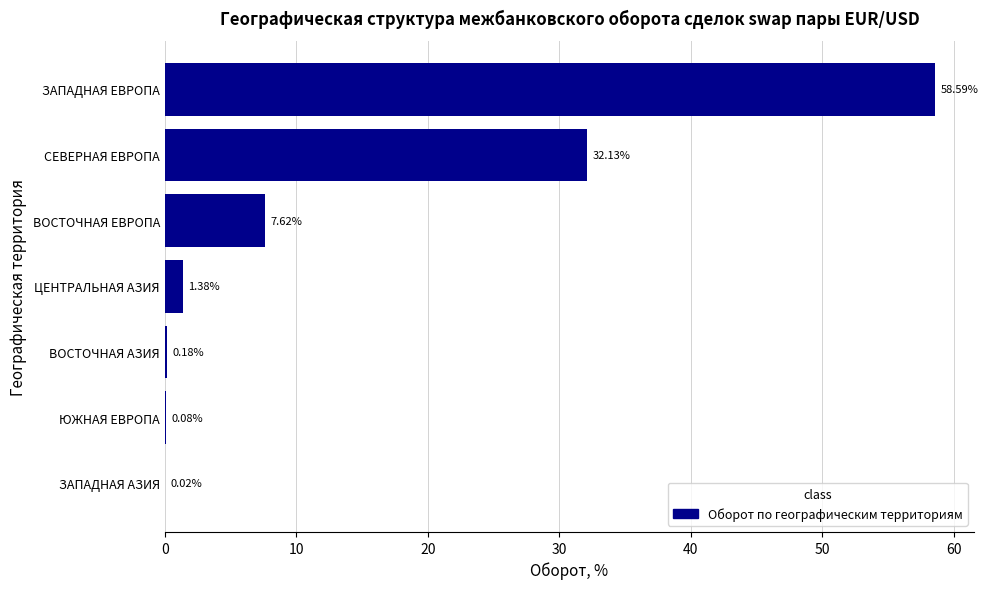

Which has a higher value, ЗАПАДНАЯ ЕВРОПА or ЗАПАДНАЯ АЗИЯ?

ЗАПАДНАЯ ЕВРОПА